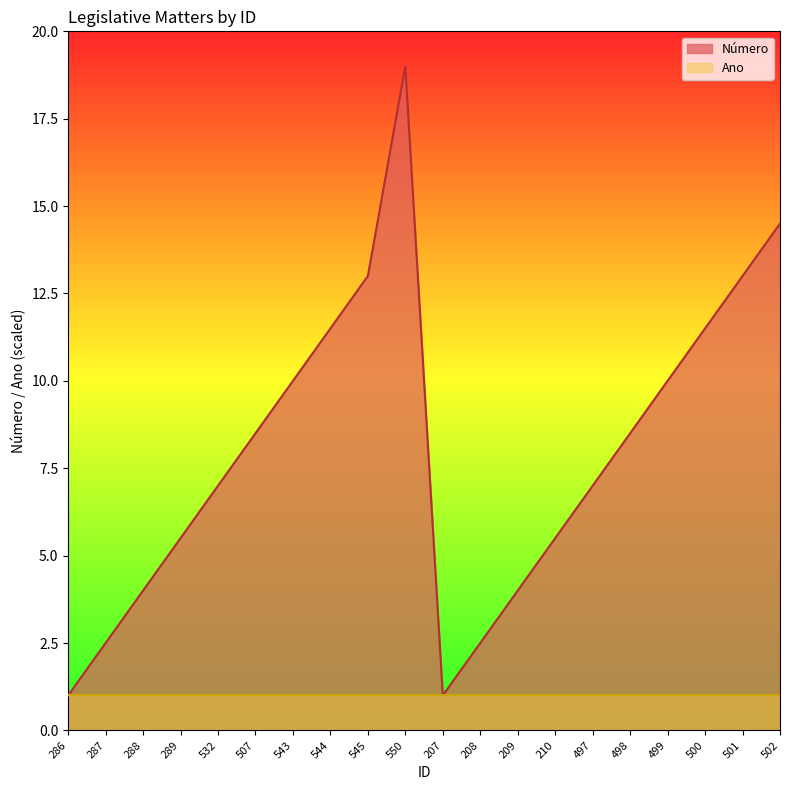

What position from the right is 289?

17